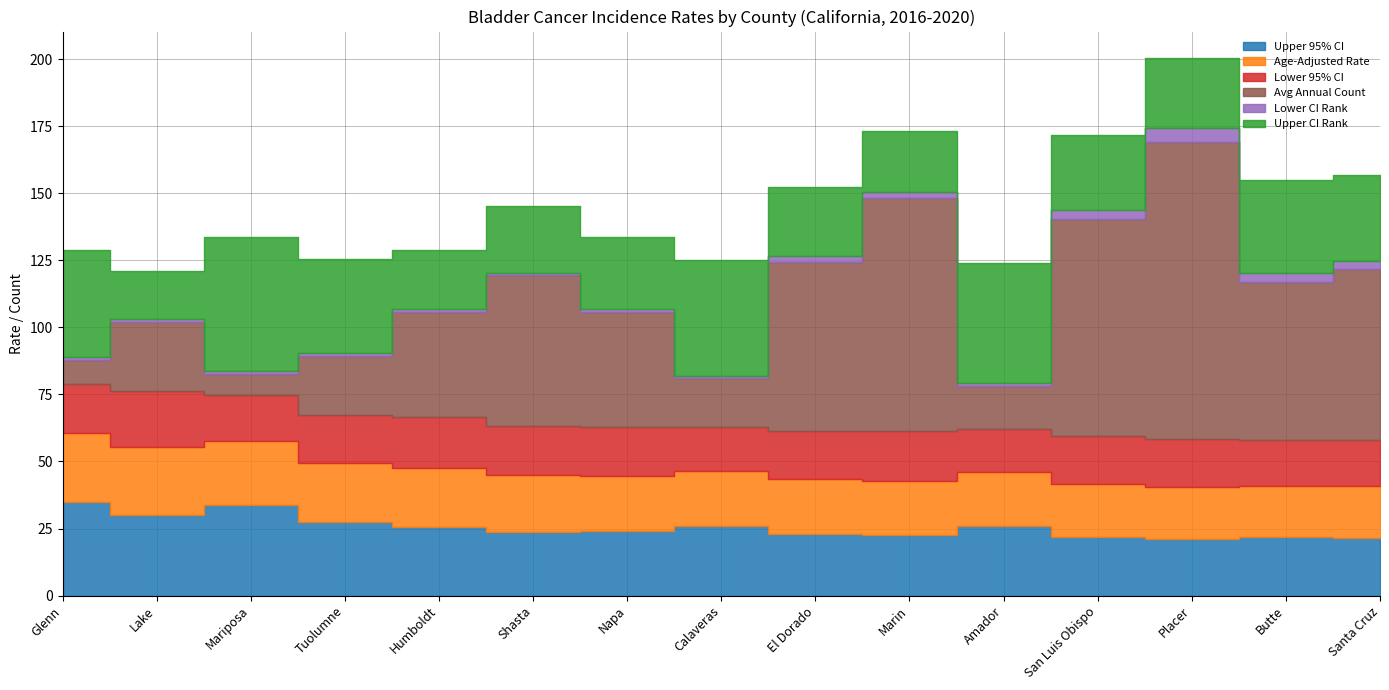

What are all the series names shown in the legend?

Upper 95% CI, Age-Adjusted Rate, Lower 95% CI, Avg Annual Count, Lower CI Rank, Upper CI Rank